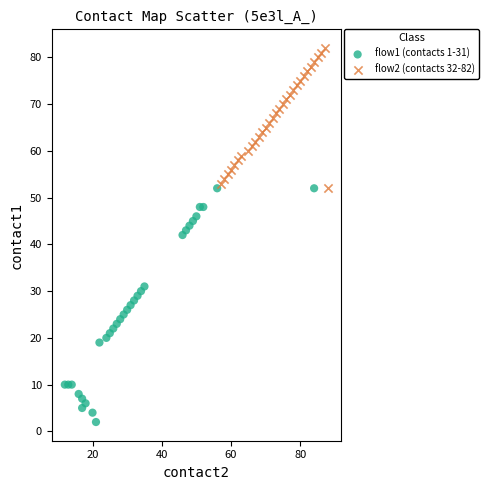

Which series reaches the maximum Y coordinate?

flow2 (contacts 32-82)